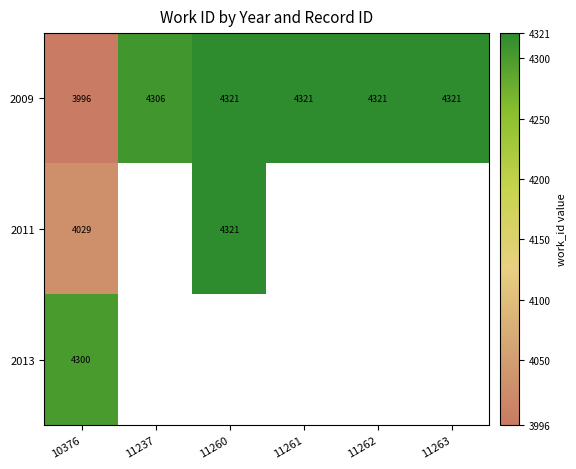

Which category has the highest value across all series?

11260